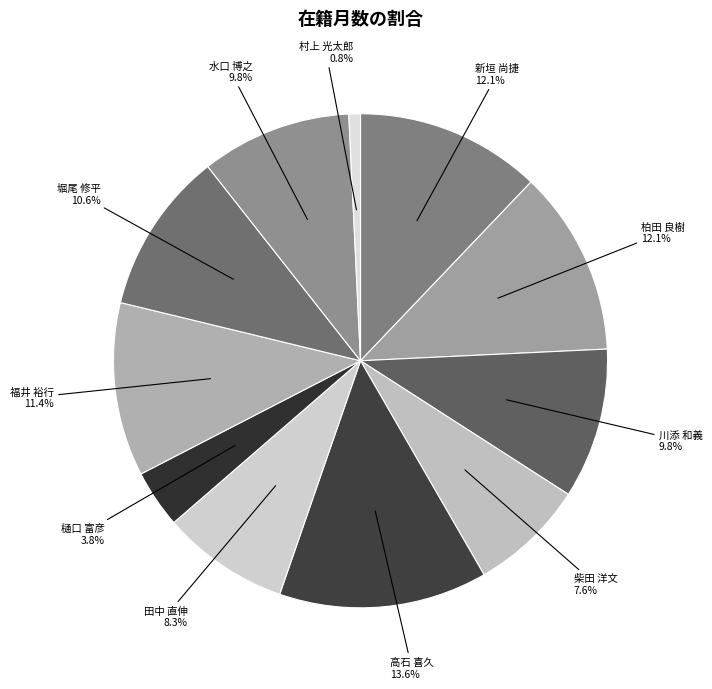

What percentage is the 柏田 良樹 slice, to the nearest percent?

12%